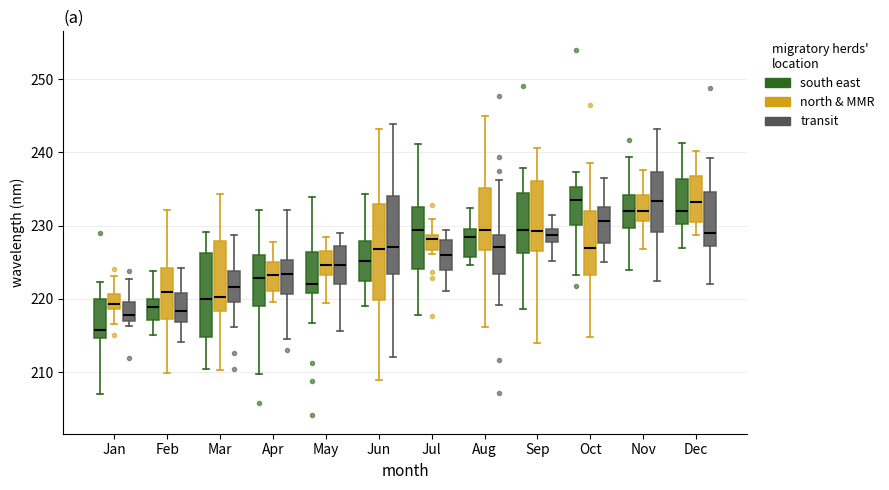

Which box's median line is the lowest?

Jan (south east)